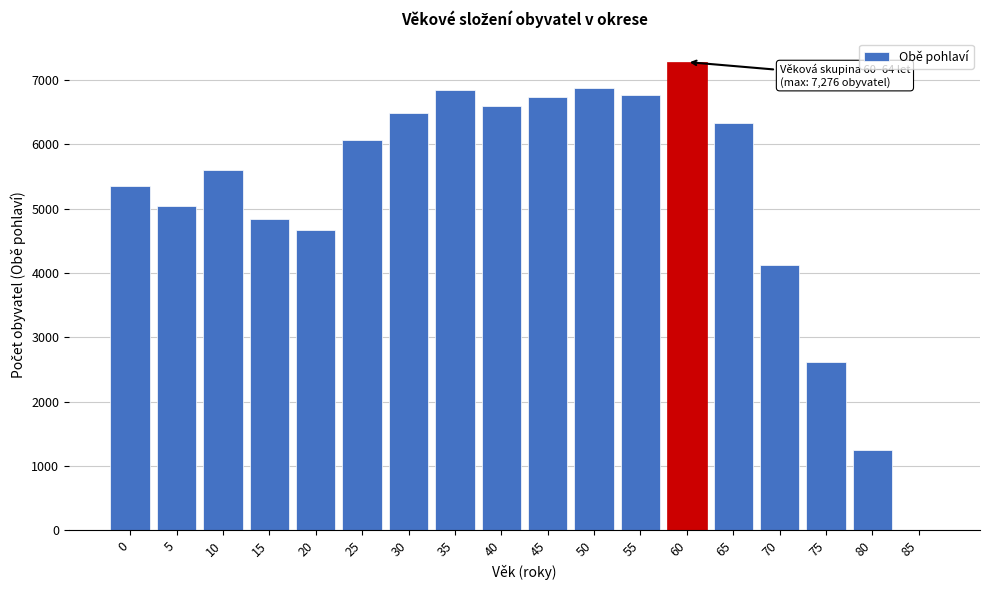

What is the greatest value displayed?

7276